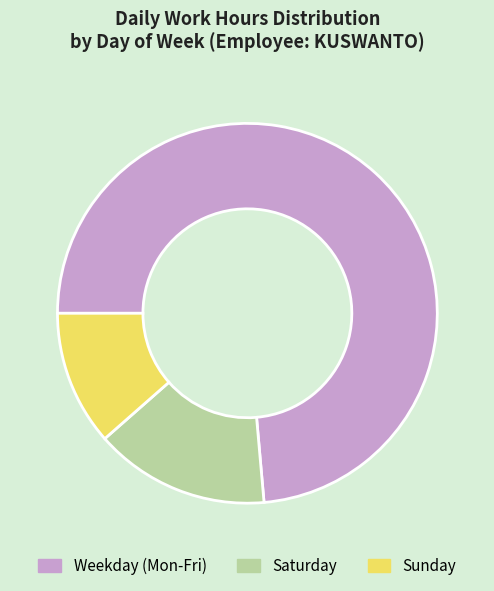

How many slices are in this pie chart?

3